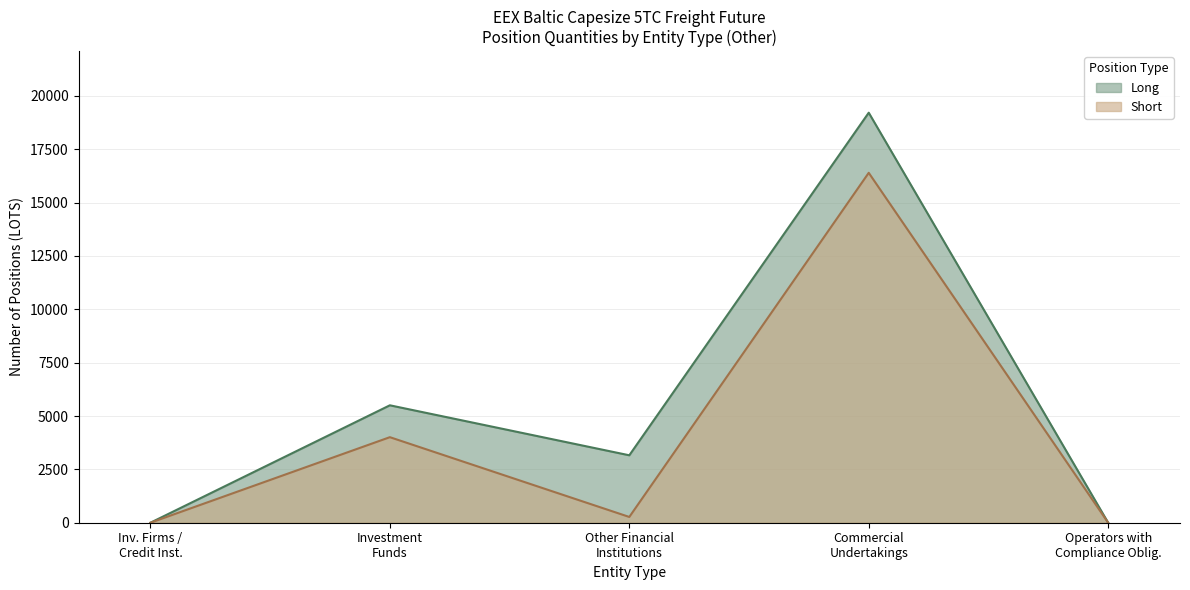

At which category does the chart reach its peak across all series?

Commercial
Undertakings